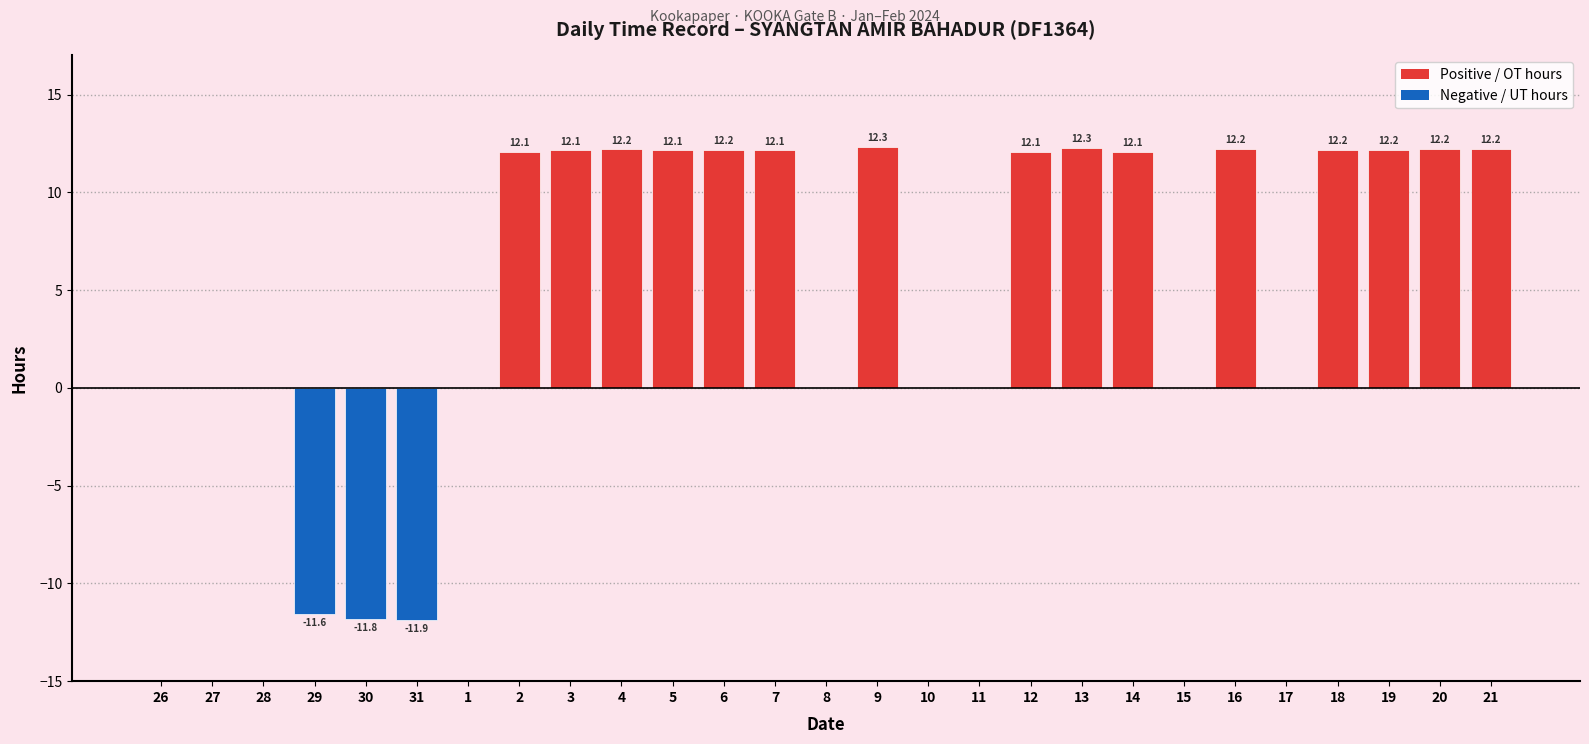

The value at 19 is 12.2. True or false?

True